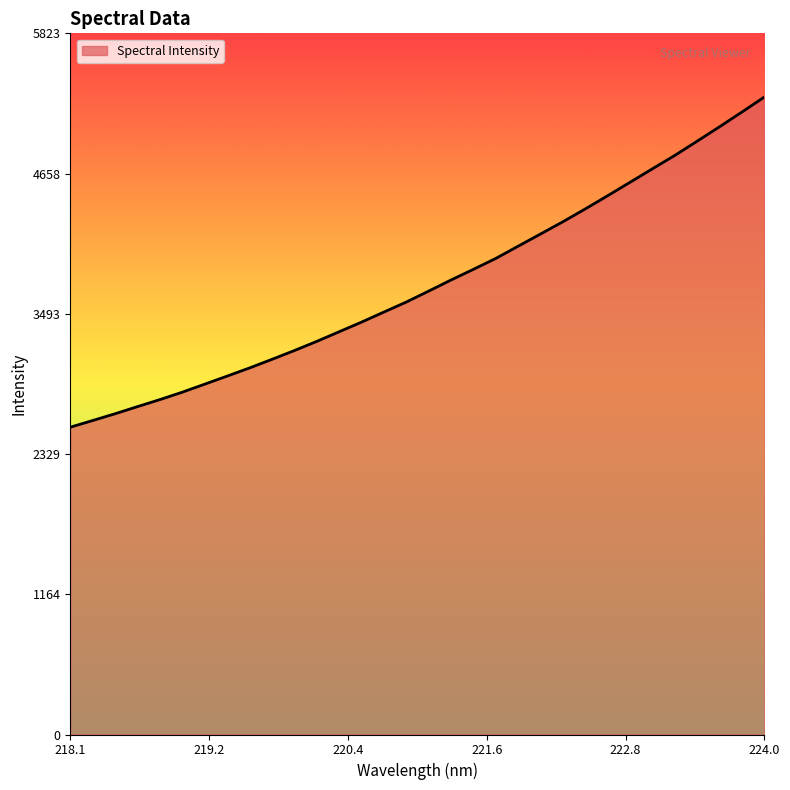

What is the minimum value shown in the chart?

2552.2